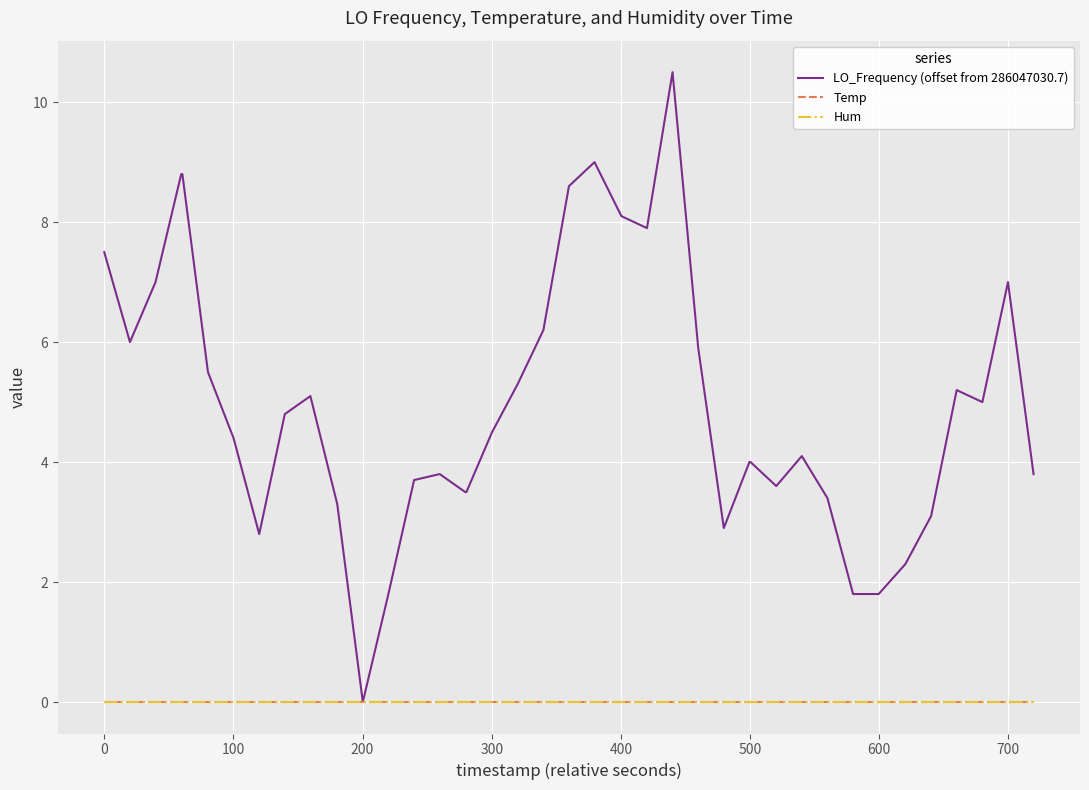

True or false: Temp and LO_Frequency (offset from 286047030.7) cross at least once.

False